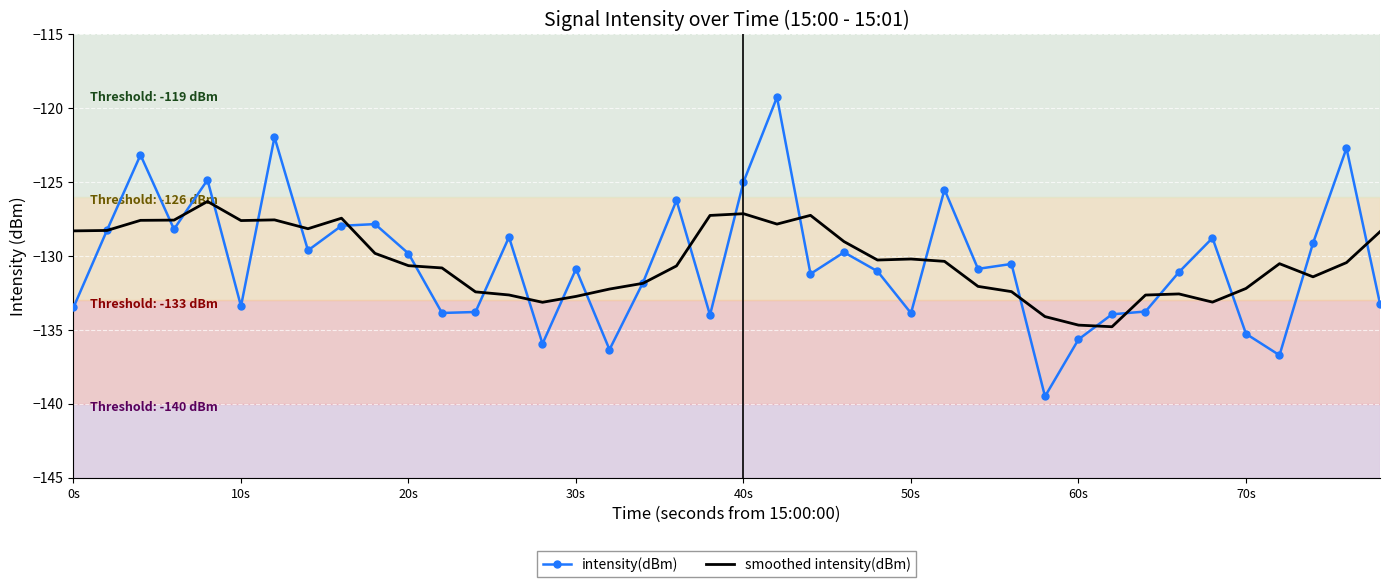

Which series ends up on top after the final intersection of smoothed intensity(dBm) and intensity(dBm)?

smoothed intensity(dBm)